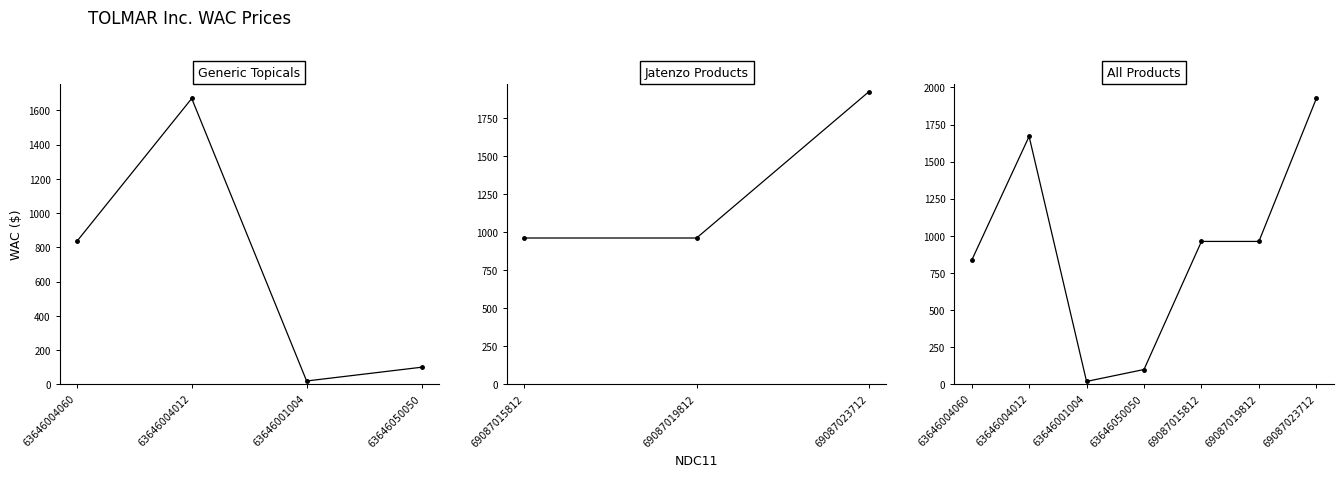

Reading right to left, what are all the values shown in this chart?

1925.3	962.6	962.6	100.0	19.6	1669.9	835.0